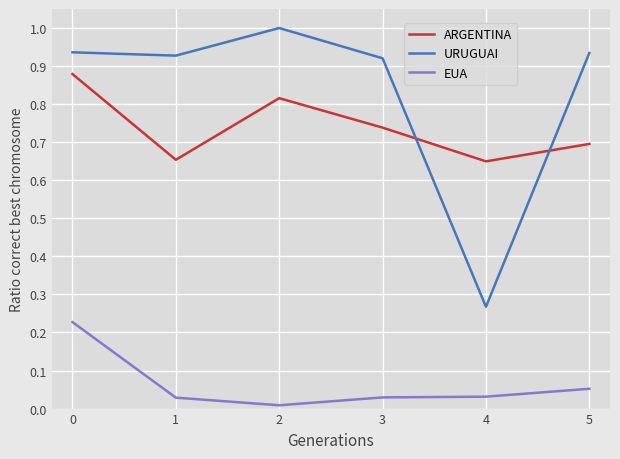

True or false: EUA and ARGENTINA cross at least once.

False